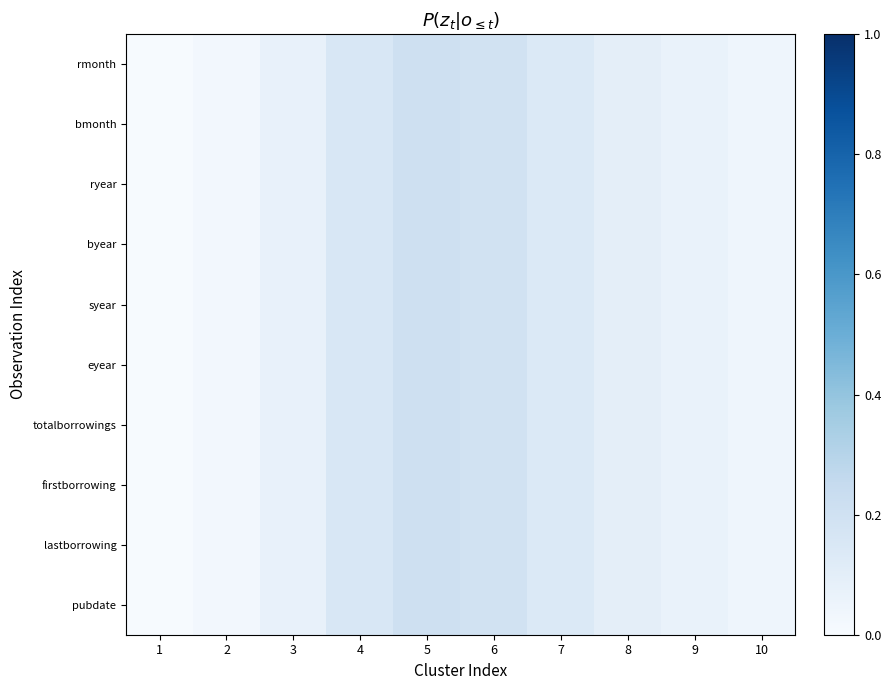

Which series has the largest total across all categories?

rmonth